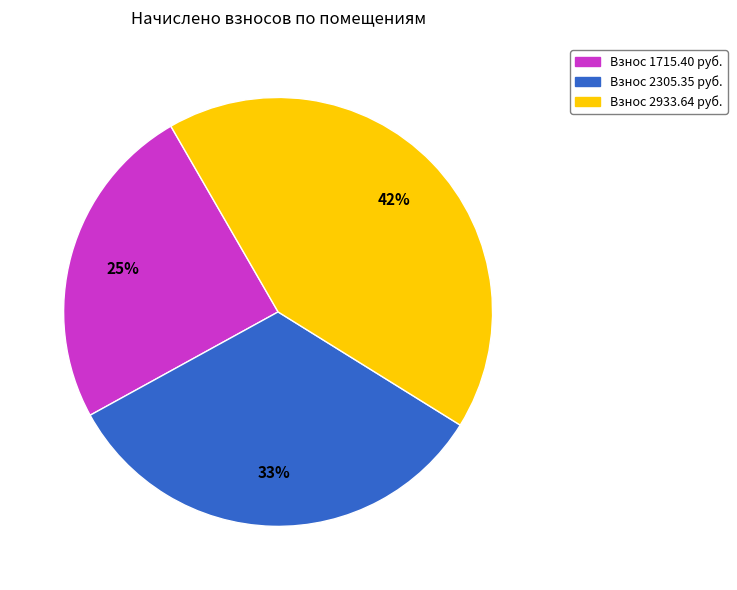

Do Взнос 1715.40 руб. and Взнос 2305.35 руб. together represent more than half of the pie?

Yes